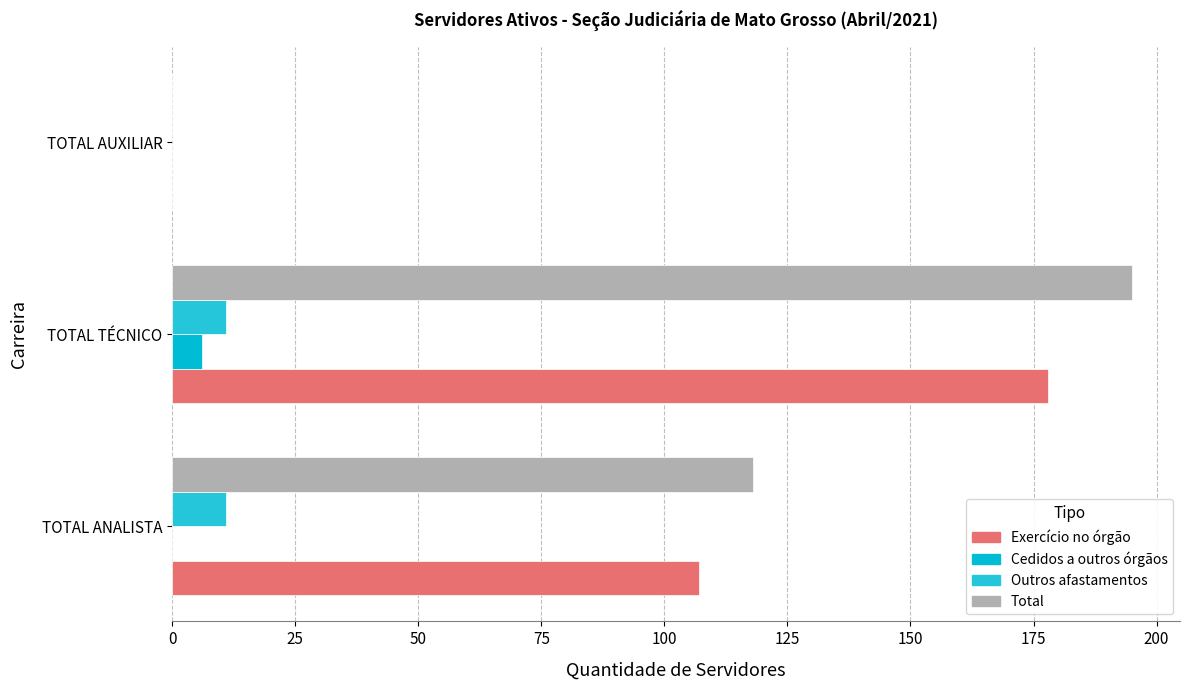

How many series are shown in this chart?

4